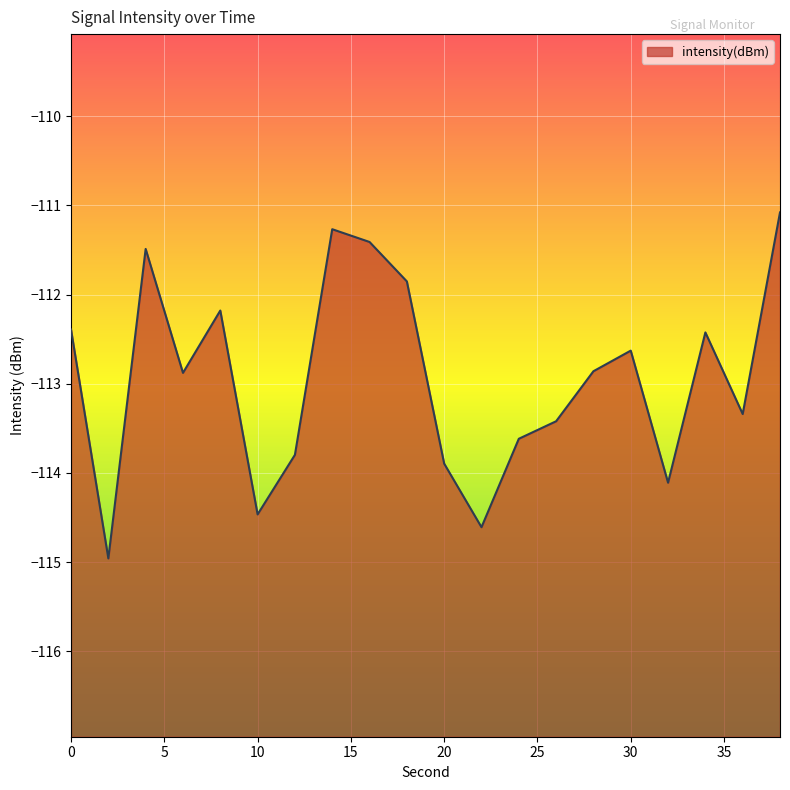

What is the value of the 13th point from the left?

-113.6